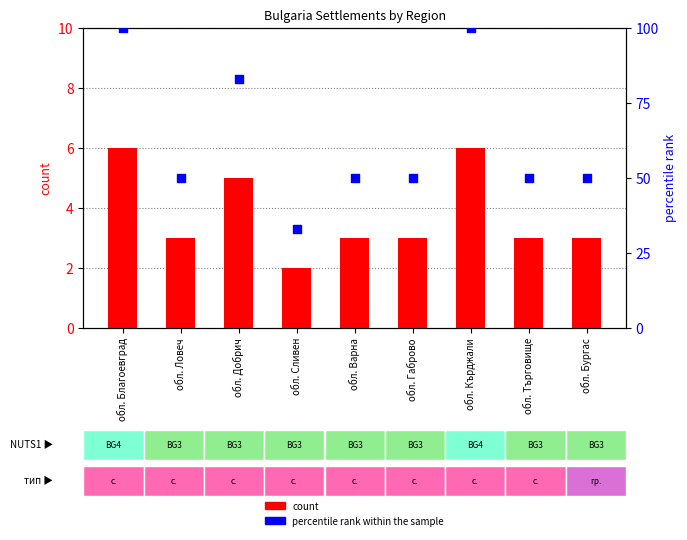

Which series reaches the maximum Y coordinate?

percentile rank within the sample